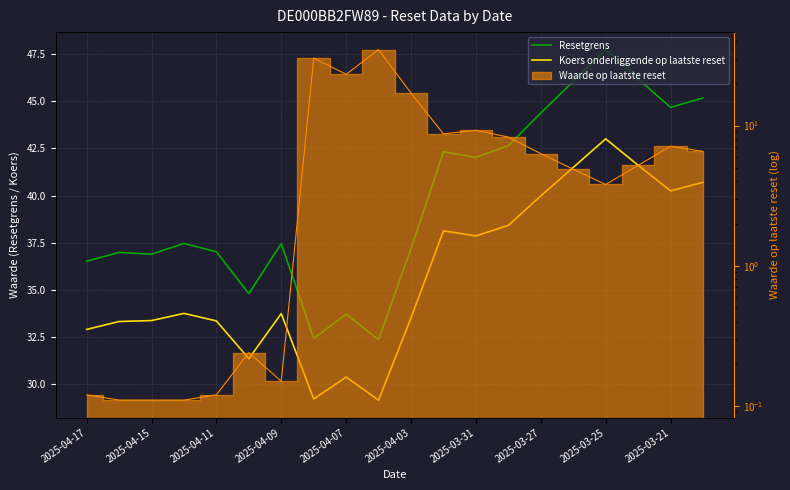

The value of Koers onderliggende op laatste reset at 2025-04-03 is 59.9. True or false?

False